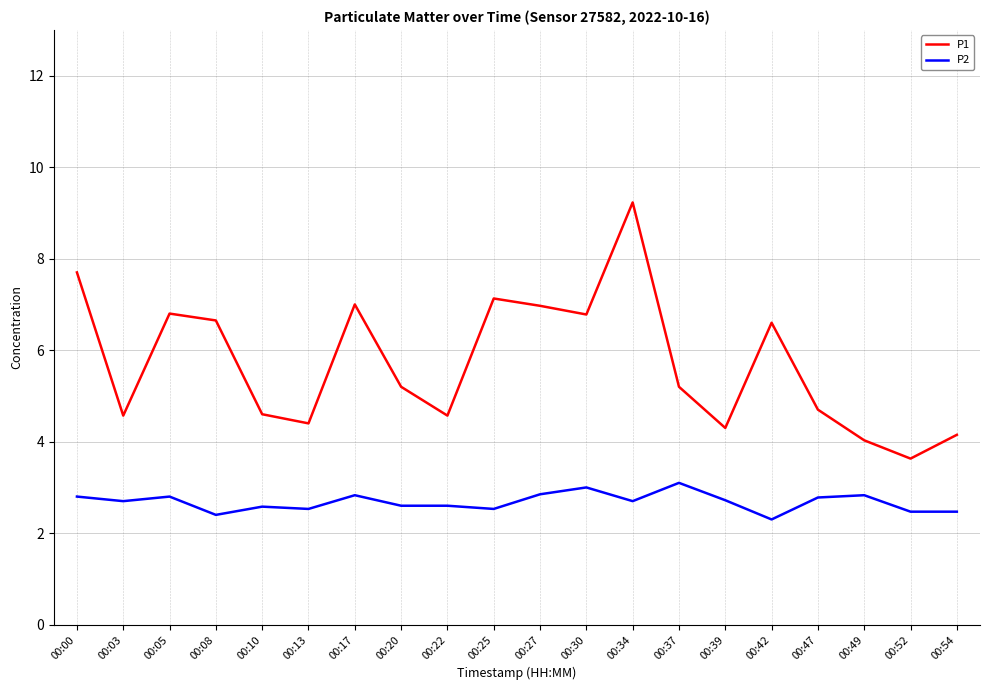

Which series has the largest range (max minus min)?

P1